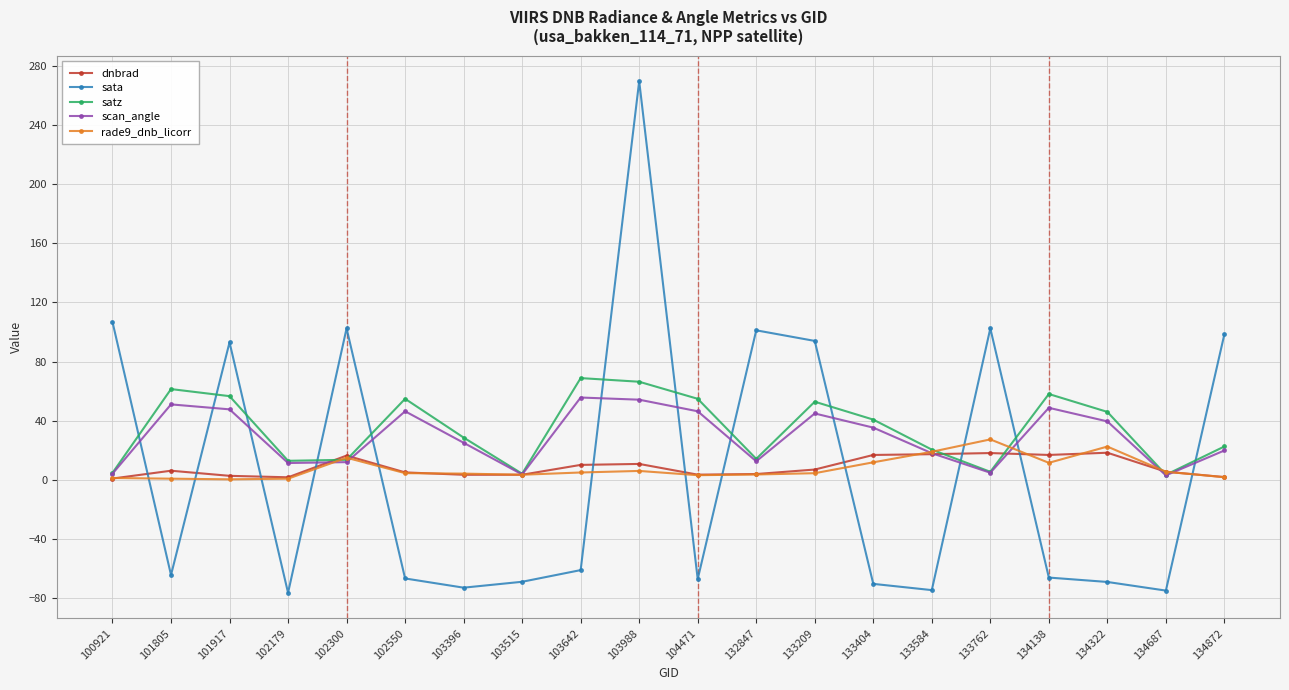

What are all the series names shown in the legend?

dnbrad, sata, satz, scan_angle, rade9_dnb_licorr